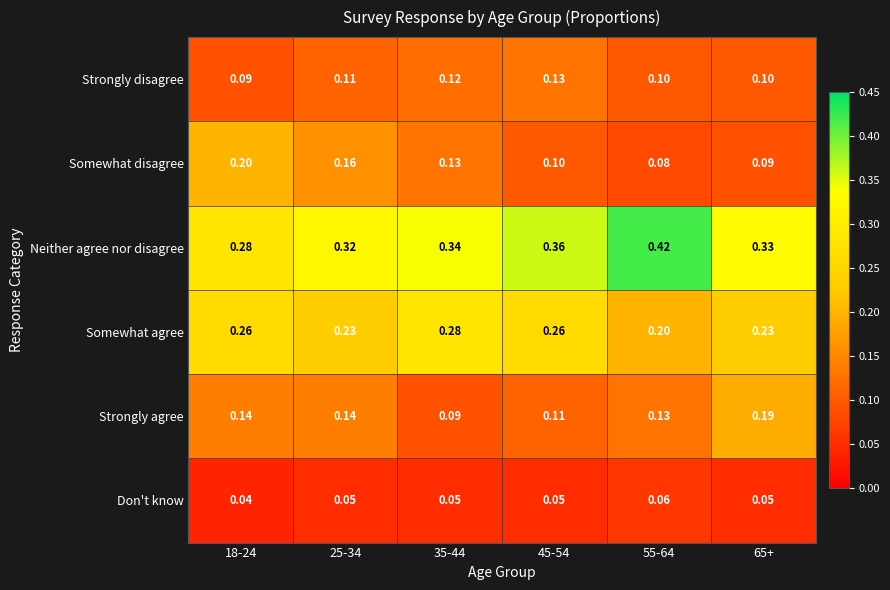

Is the value of Don't know at 65+ greater than the value of Neither agree nor disagree at 35-44?

No